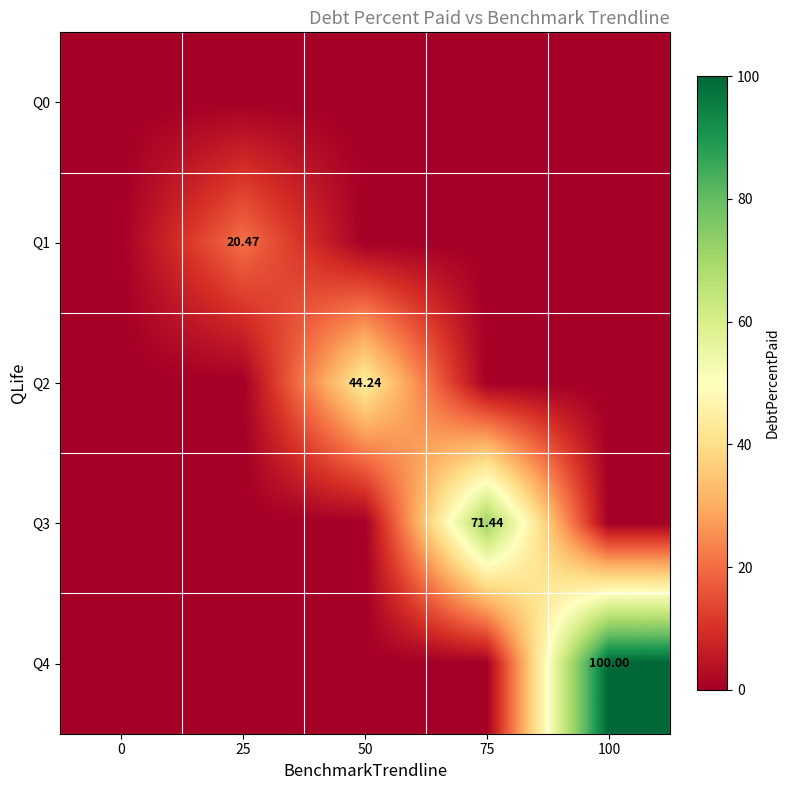

True or false: Q3 has a value of 0.0 at 50.

True